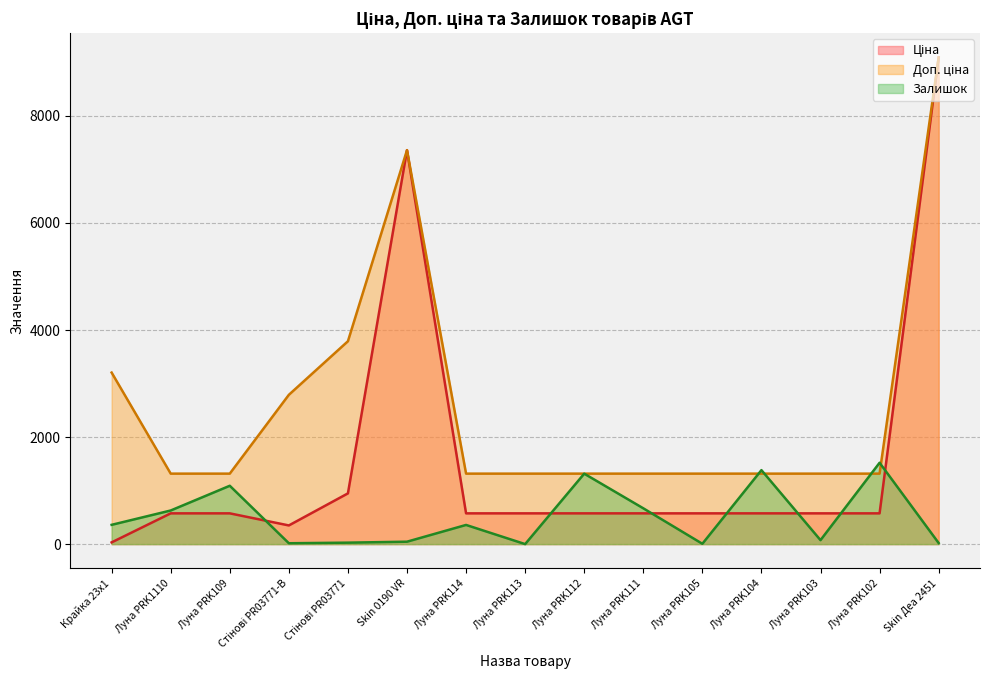

At which label is Доп. ціна closest to 5204?

Стінові PR03771